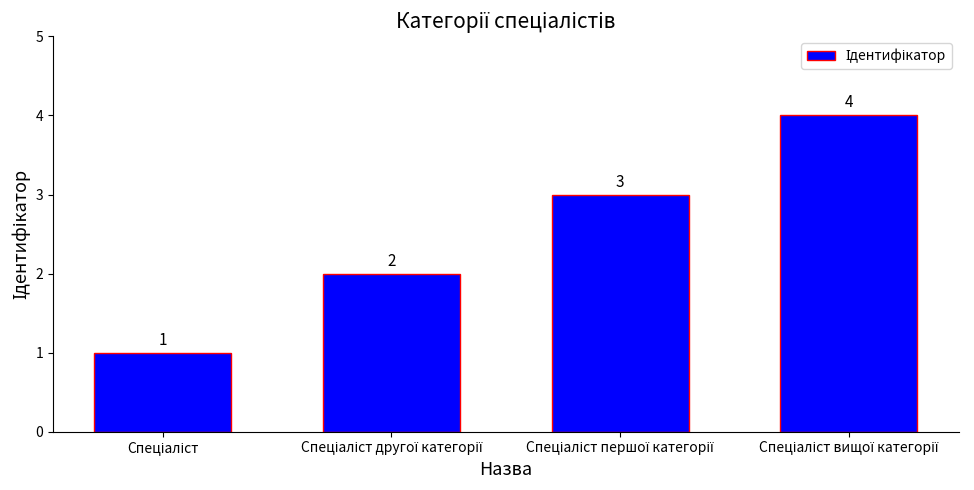

What is the maximum value shown in the chart?

4